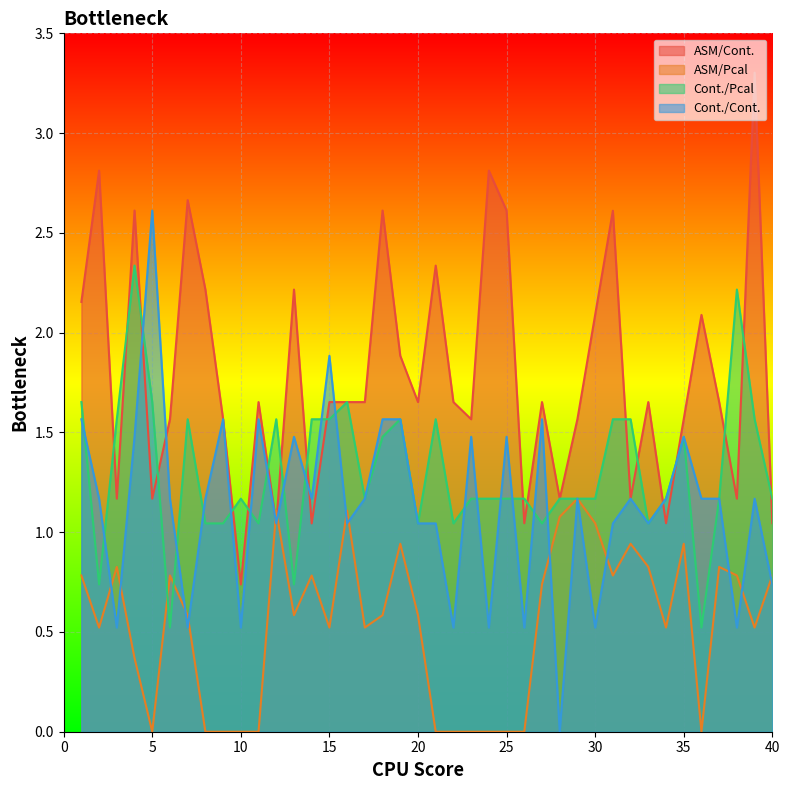

How many times do Cont./Pcal and ASM/Pcal cross each other?

2